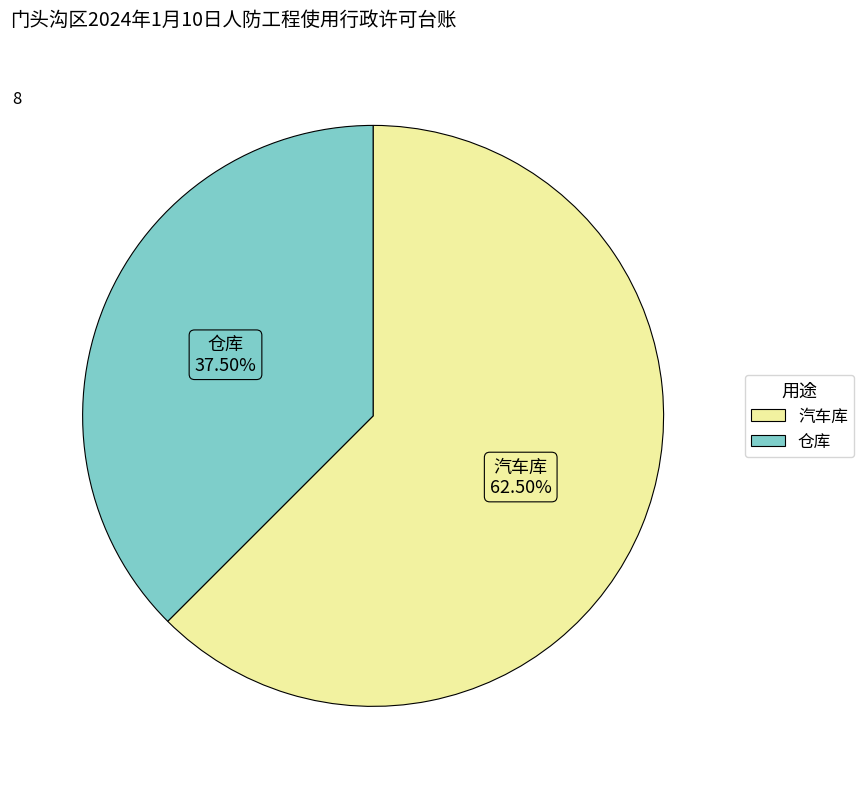

Combined, do 仓库 and 汽车库 account for over 50%?

Yes